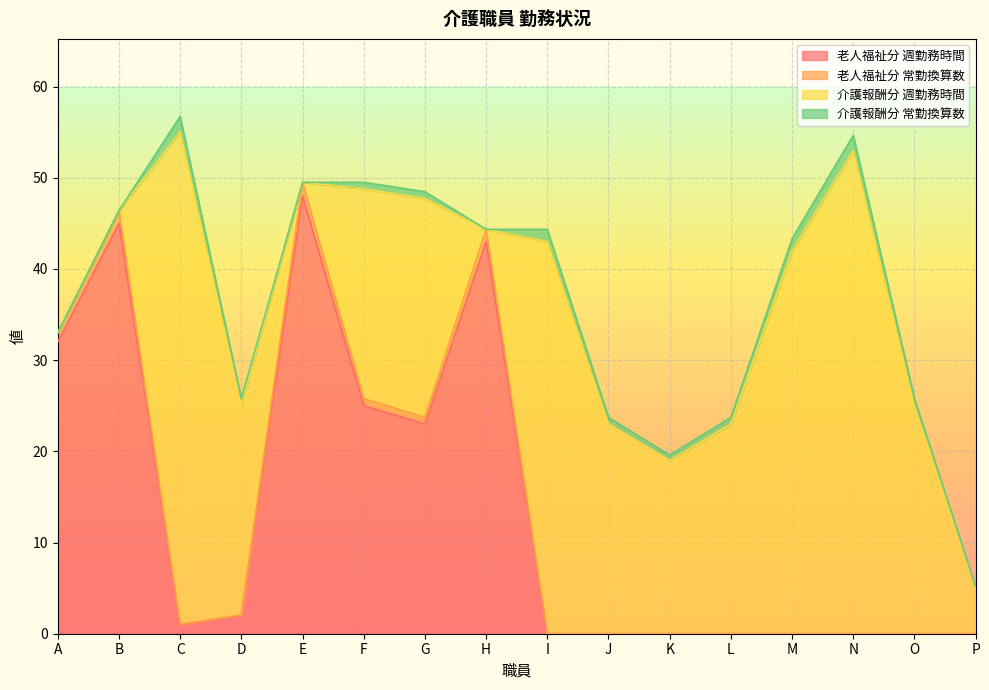

True or false: 老人福祉分 常勤換算数 has a value of 1.0 at C.

True